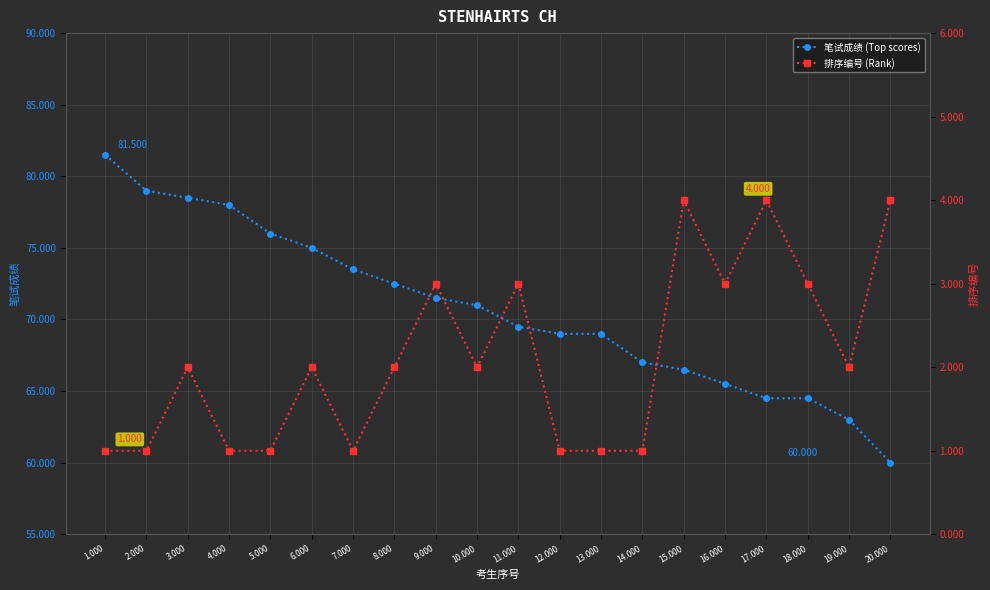

Reading left to right, extract all data points from this chart.

笔试成绩 (Top scores): 1.000=81.5	2.000=79.0	3.000=78.5	4.000=78.0	5.000=76.0	6.000=75.0	7.000=73.5	8.000=72.5	9.000=71.5	10.000=71.0	11.000=69.5	12.000=69.0	13.000=69.0	14.000=67.0	15.000=66.5	16.000=65.5	17.000=64.5	18.000=64.5	19.000=63.0	20.000=60.0
排序编号 (Rank): 1.000=1.0	2.000=1.0	3.000=2.0	4.000=1.0	5.000=1.0	6.000=2.0	7.000=1.0	8.000=2.0	9.000=3.0	10.000=2.0	11.000=3.0	12.000=1.0	13.000=1.0	14.000=1.0	15.000=4.0	16.000=3.0	17.000=4.0	18.000=3.0	19.000=2.0	20.000=4.0